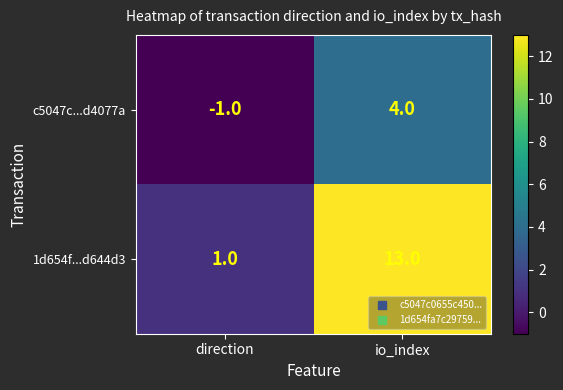

Count the number of categories in the chart.

2